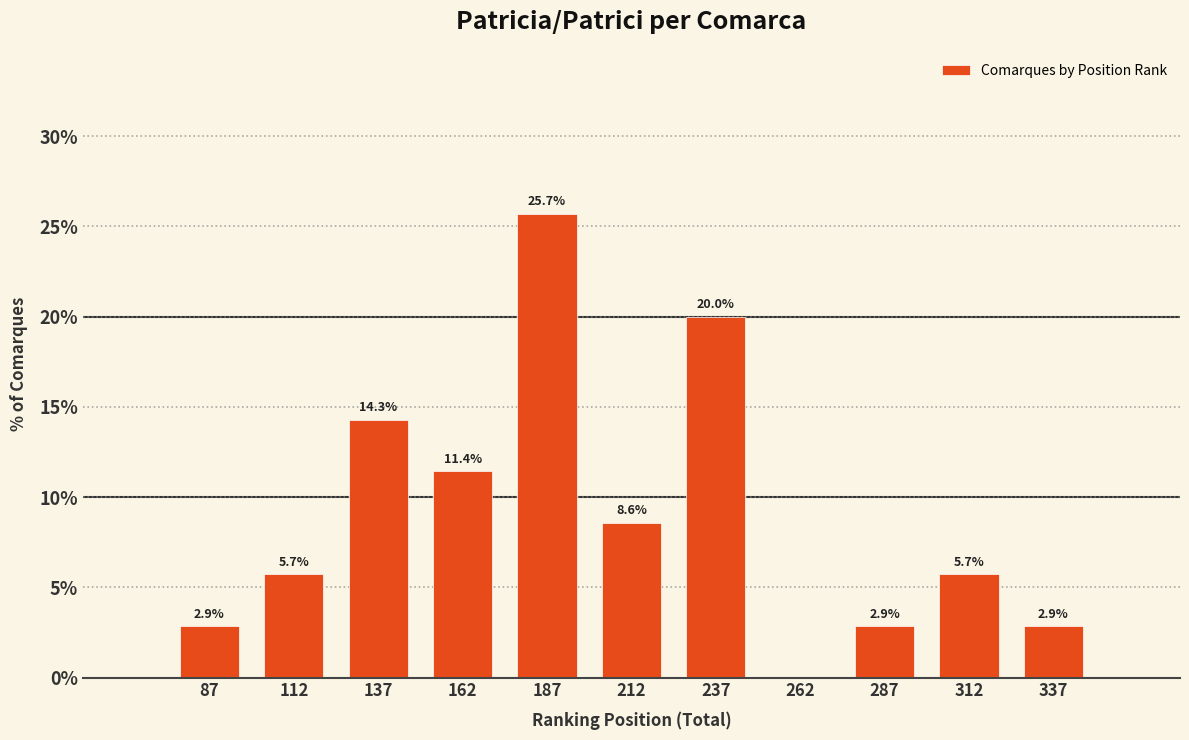

Reading left to right, list all the values displayed in this chart.

87=2.9	112=5.7	137=14.3	162=11.4	187=25.7	212=8.6	237=20.0	262=0.0	287=2.9	312=5.7	337=2.9